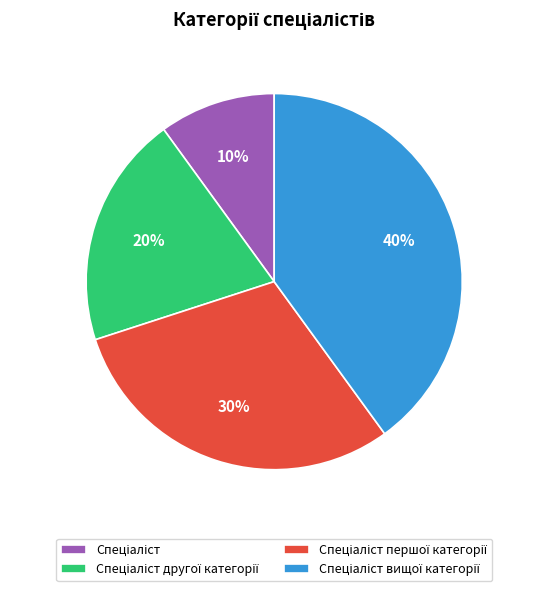

Does any single category account for the majority?

No